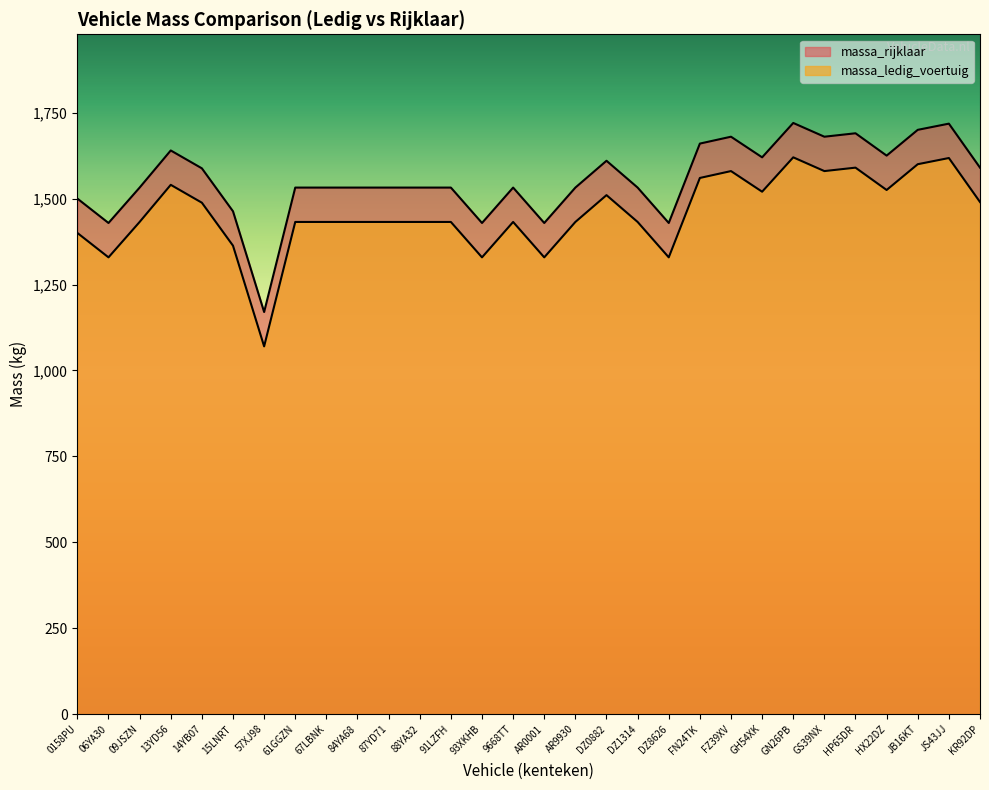

True or false: massa_ledig_voertuig and massa_rijklaar intersect in this chart.

False